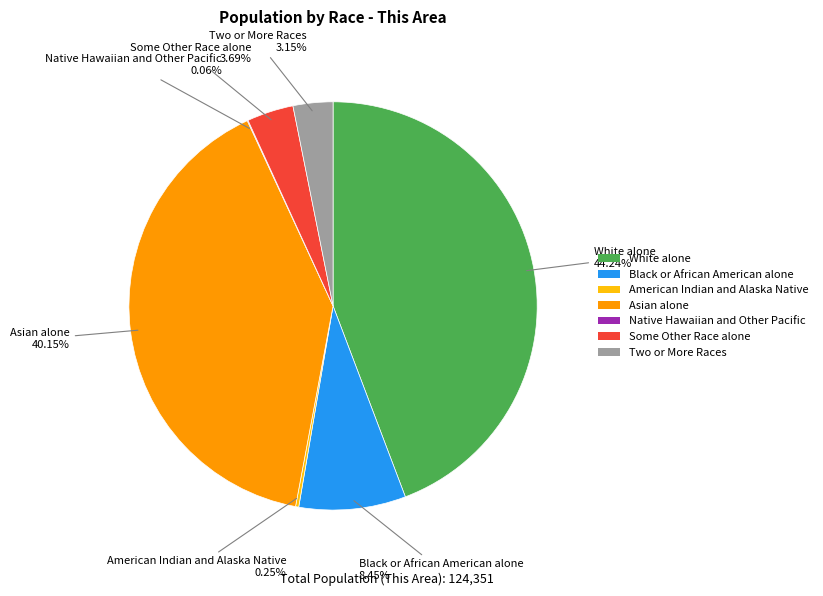

To the nearest percent, what is the combined percentage of Some Other Race alone and Two or More Races?

7%